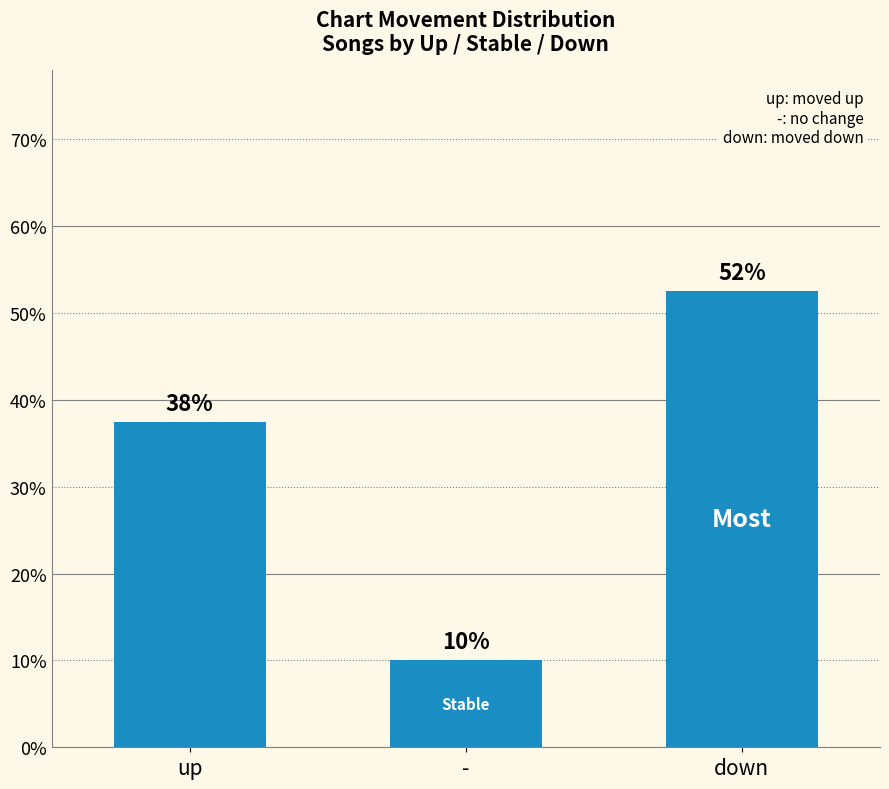

Rank the categories by value from lowest to highest.

-, up, down